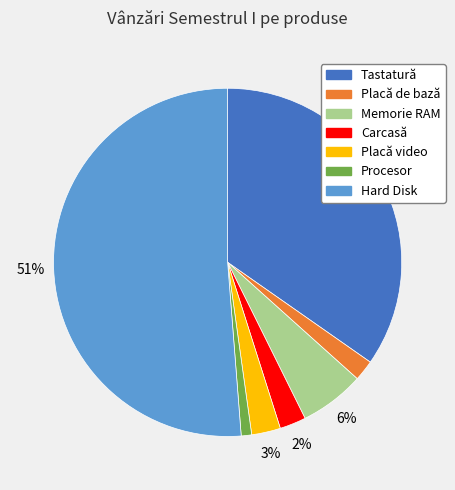

Combined, do Hard Disk and Placă de bază account for over 50%?

Yes